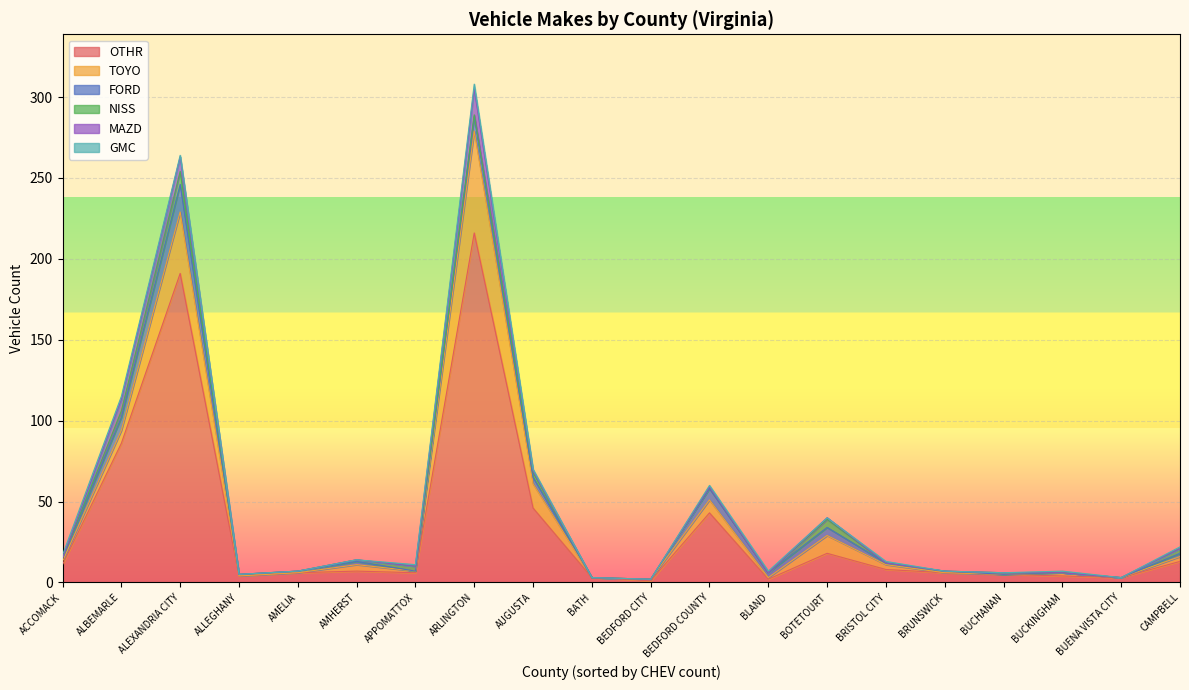

At which category does NISS reach its first local peak?

ALEXANDRIA CITY